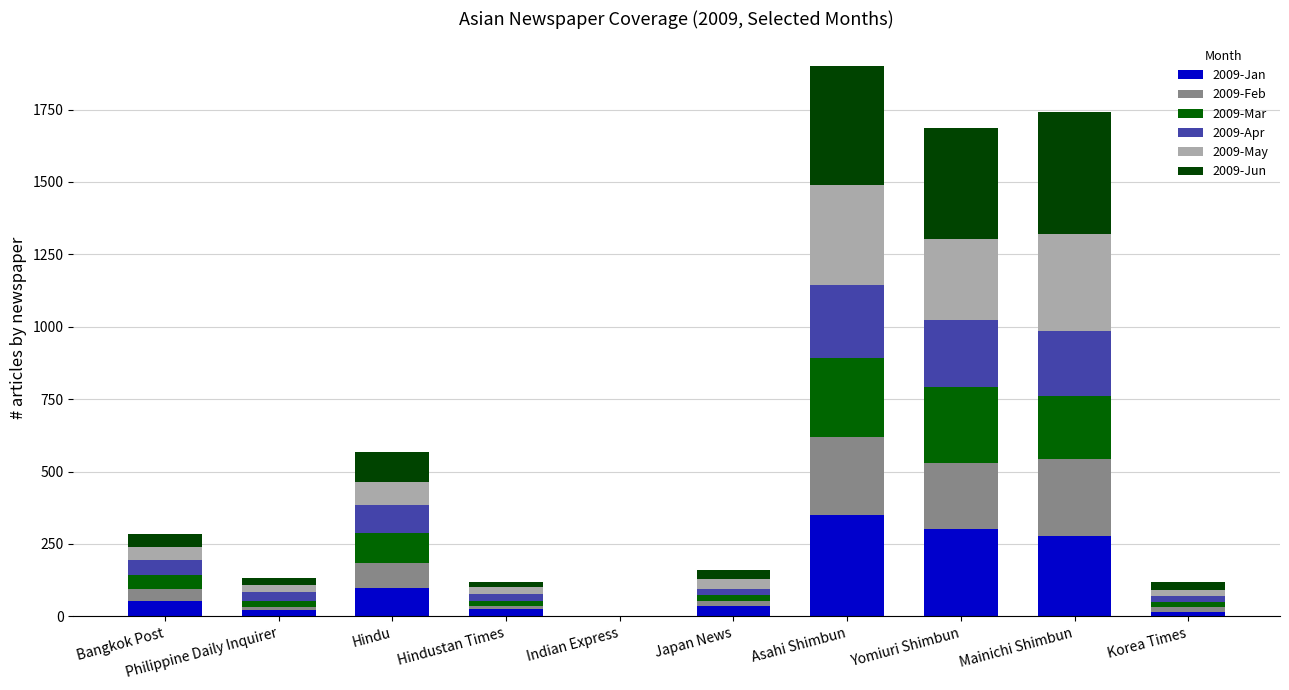

Are the bars grouped side by side (vs. stacked)?

No